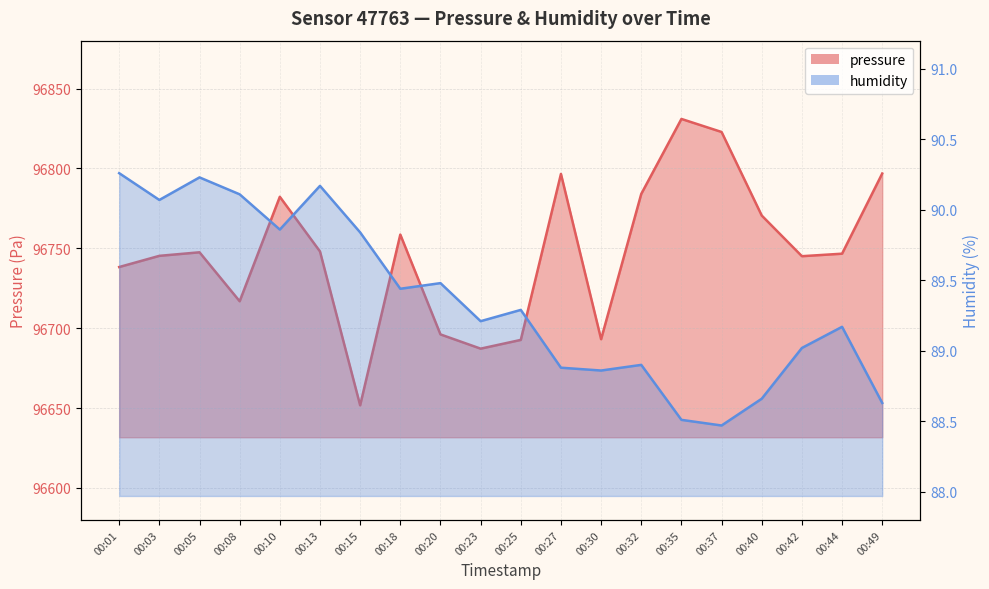

Read the humidity value at 00:49.

88.6